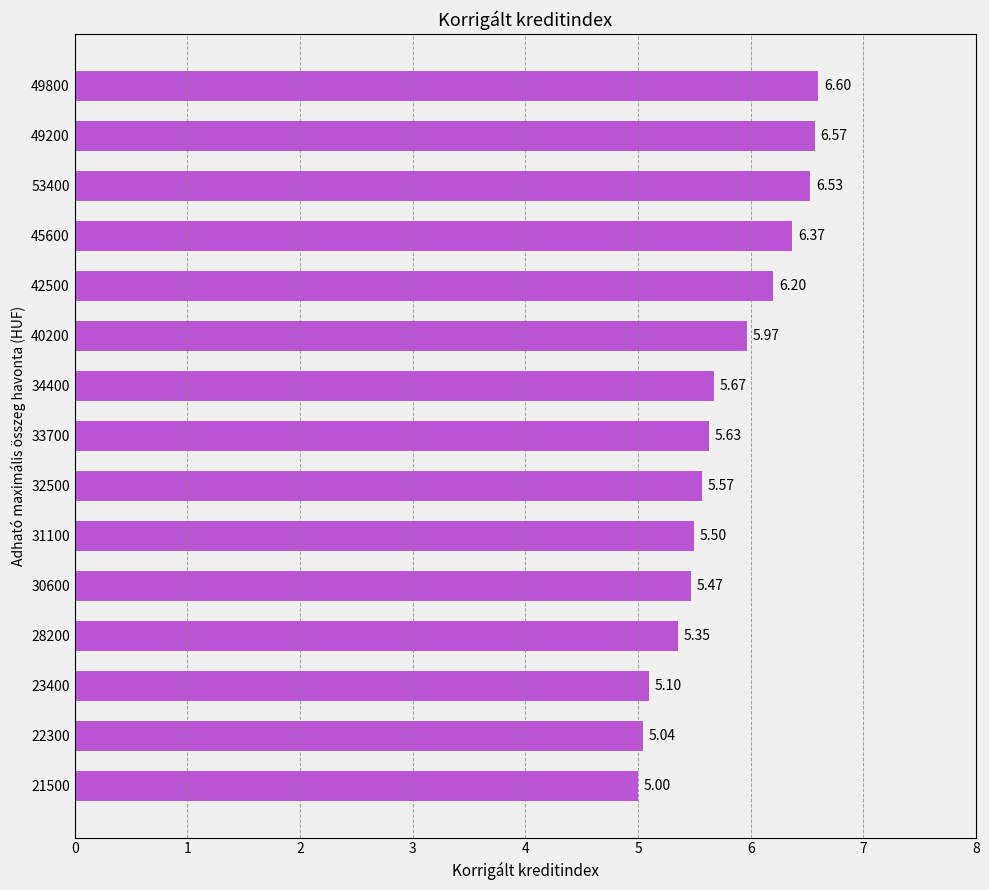

What is the smallest value displayed?

5.0